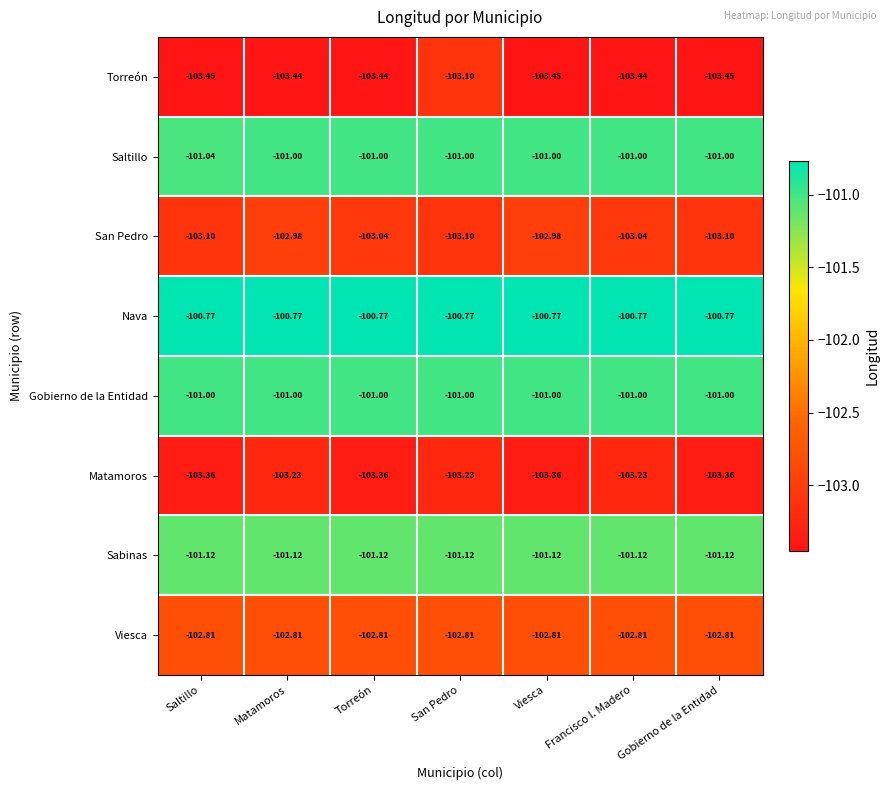

What is the total value across all series at Francisco I. Madero?

-816.4